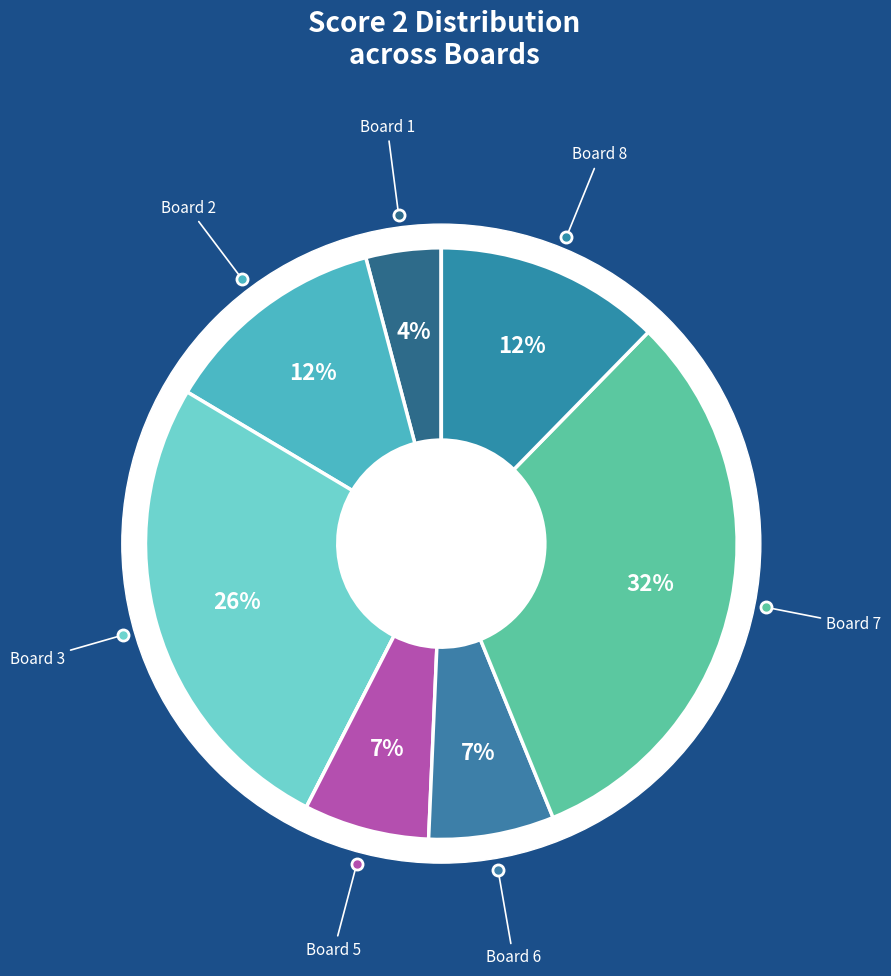

How many segments does this pie chart have?

9